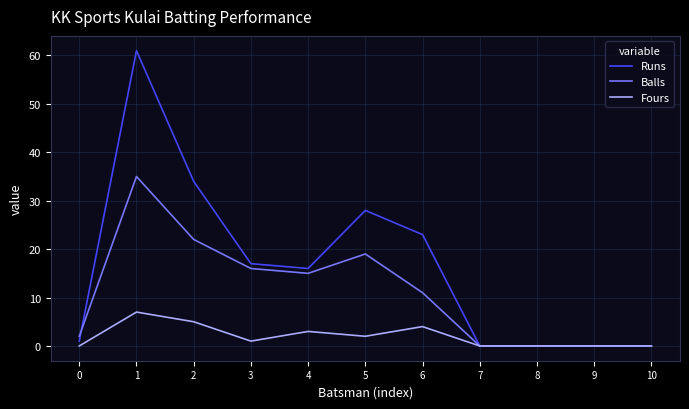

At 3, list the series in order from smallest to largest.

Fours, Balls, Runs